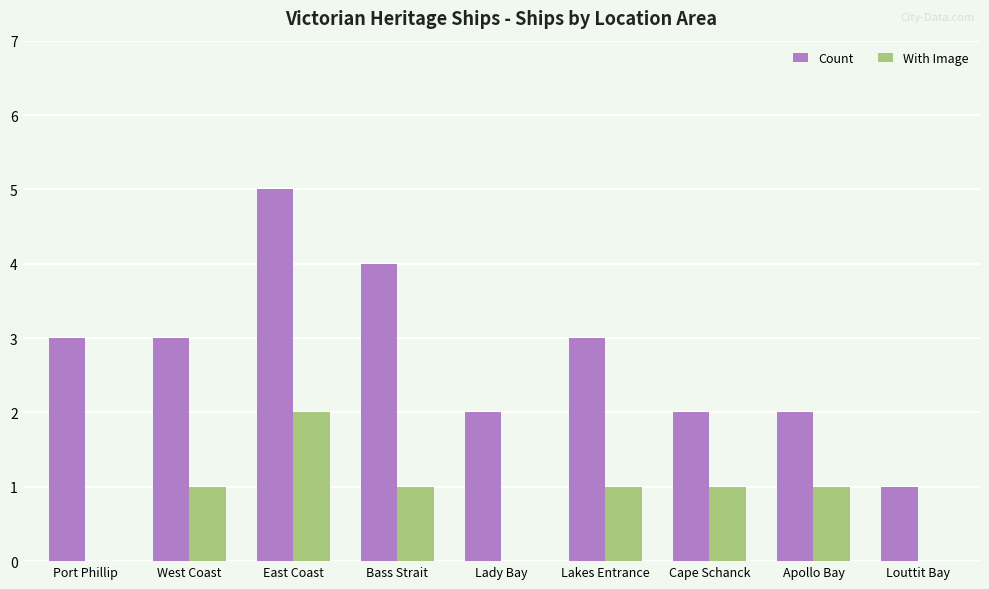

Which series has the largest total across all categories?

Count